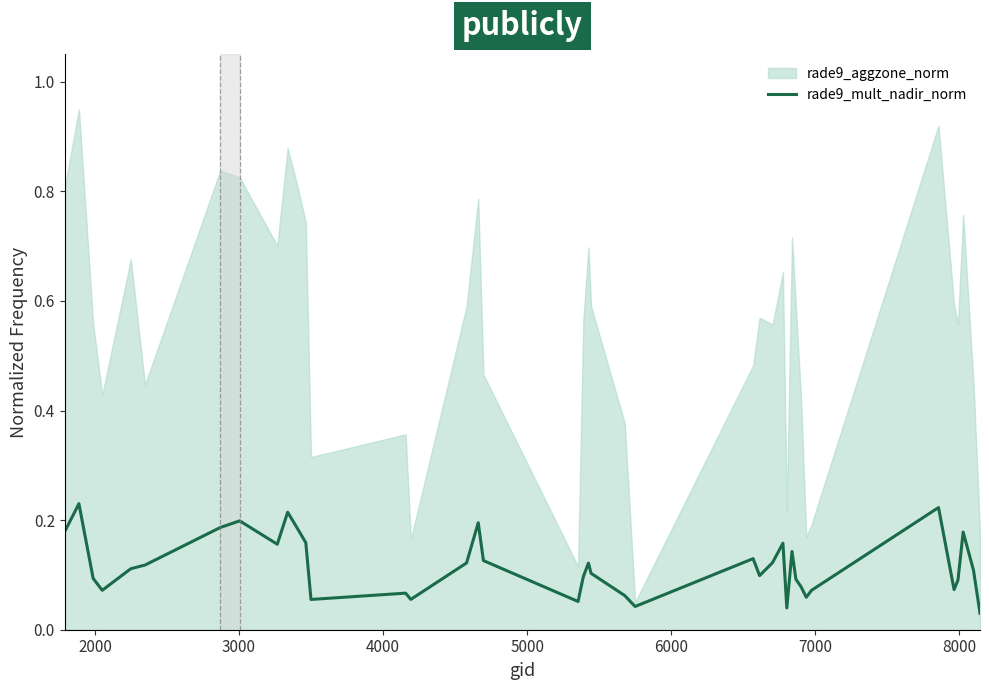

True or false: the data shows 0.0 at 3000.

False